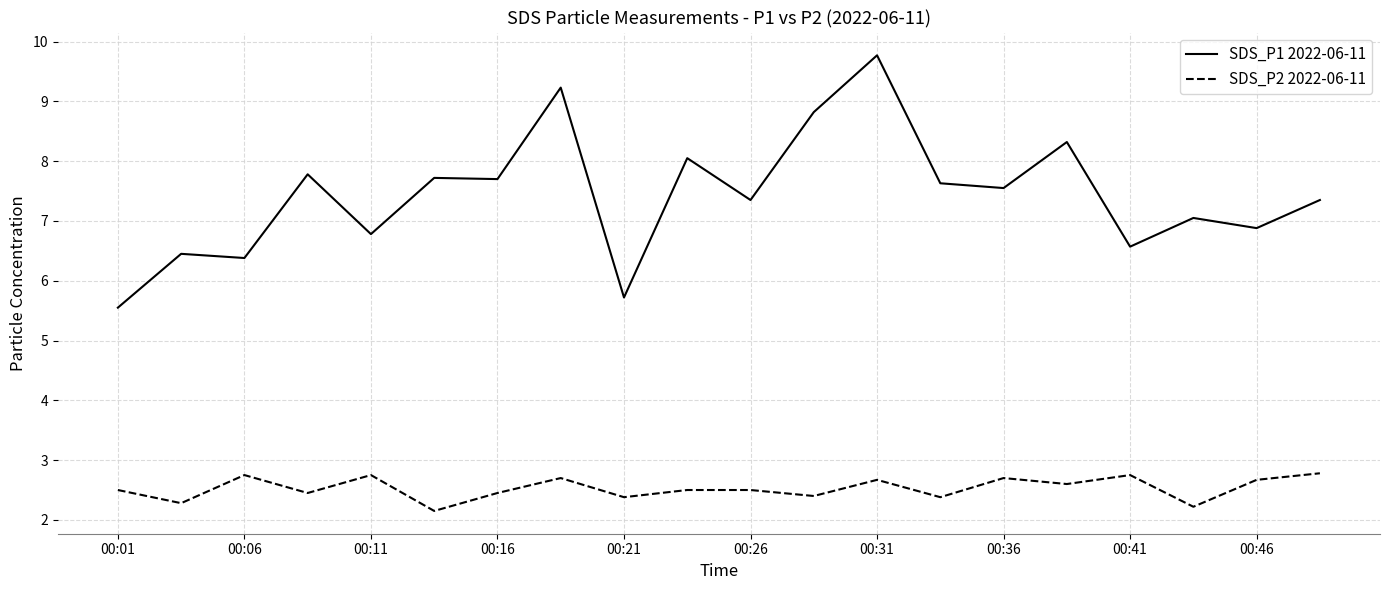

What is the maximum value shown in the chart?

9.8